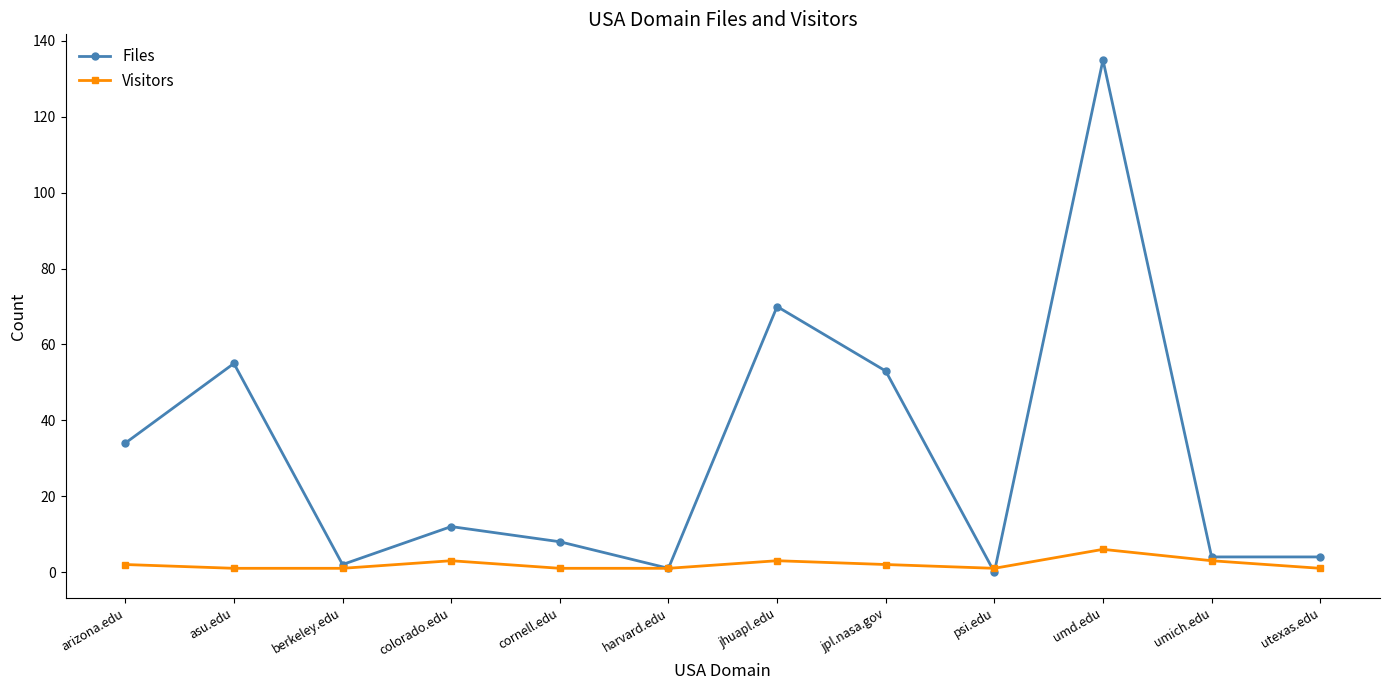

Where is Files nearest to the value 67?

jhuapl.edu